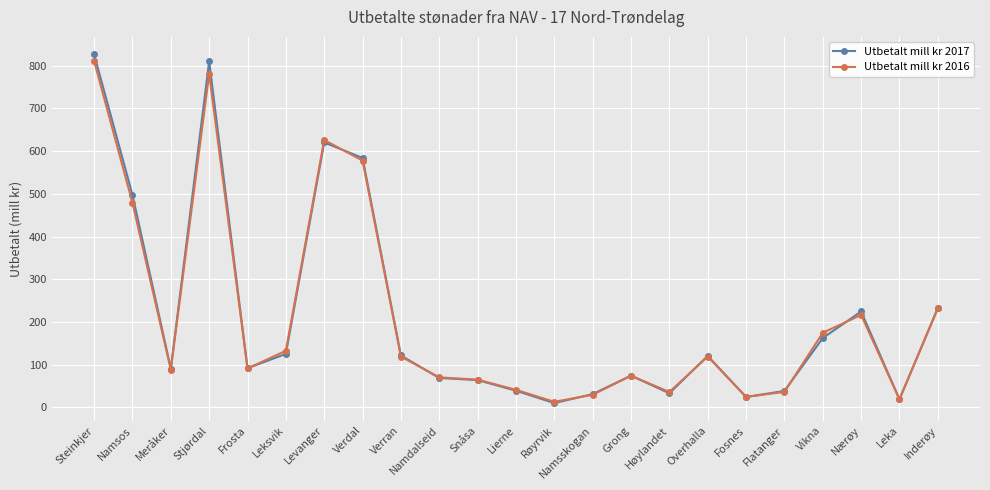

The Utbetalt mill kr 2017 series shows 59.5 at Overhalla. True or false?

False